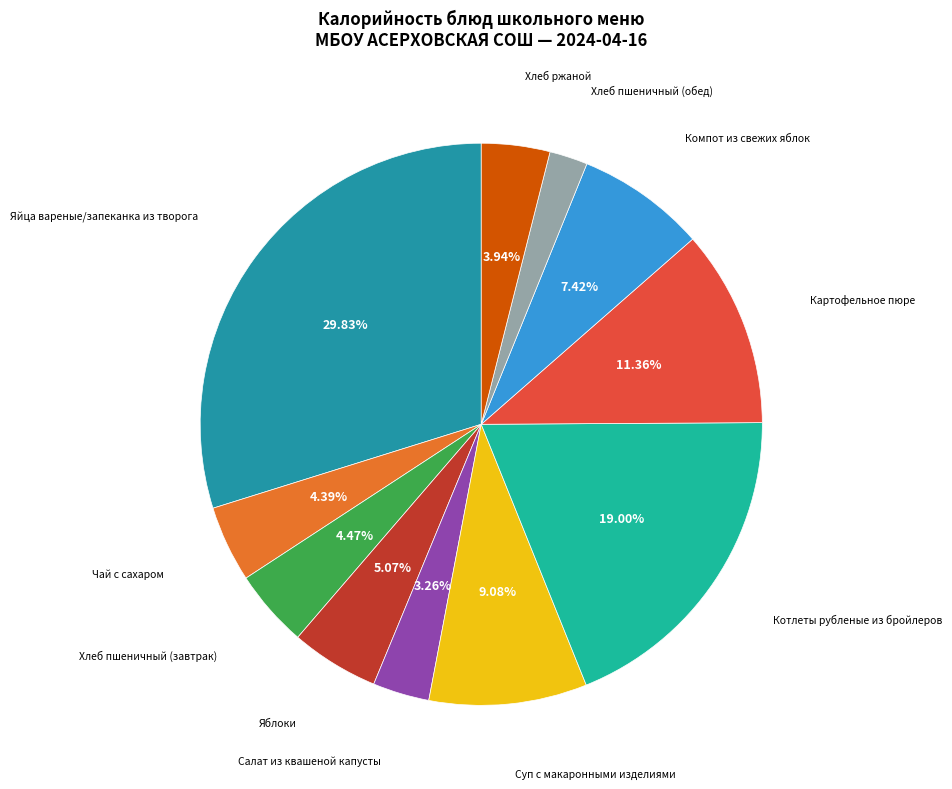

Which category has the smallest portion of the pie?

Хлеб пшеничный (обед)